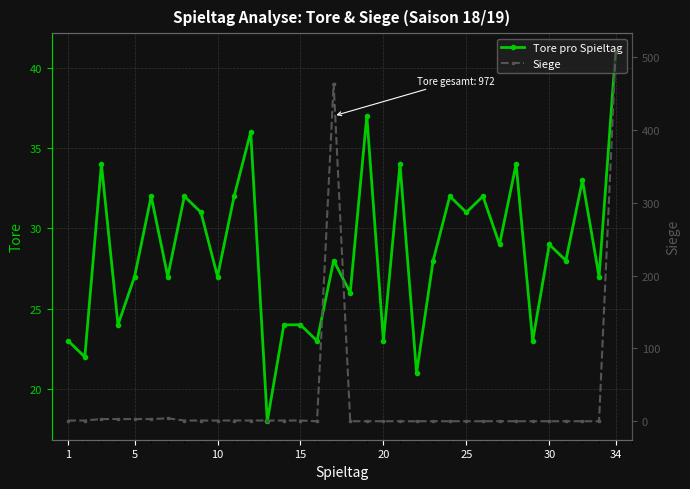

Which series has the largest total across all categories?

Siege